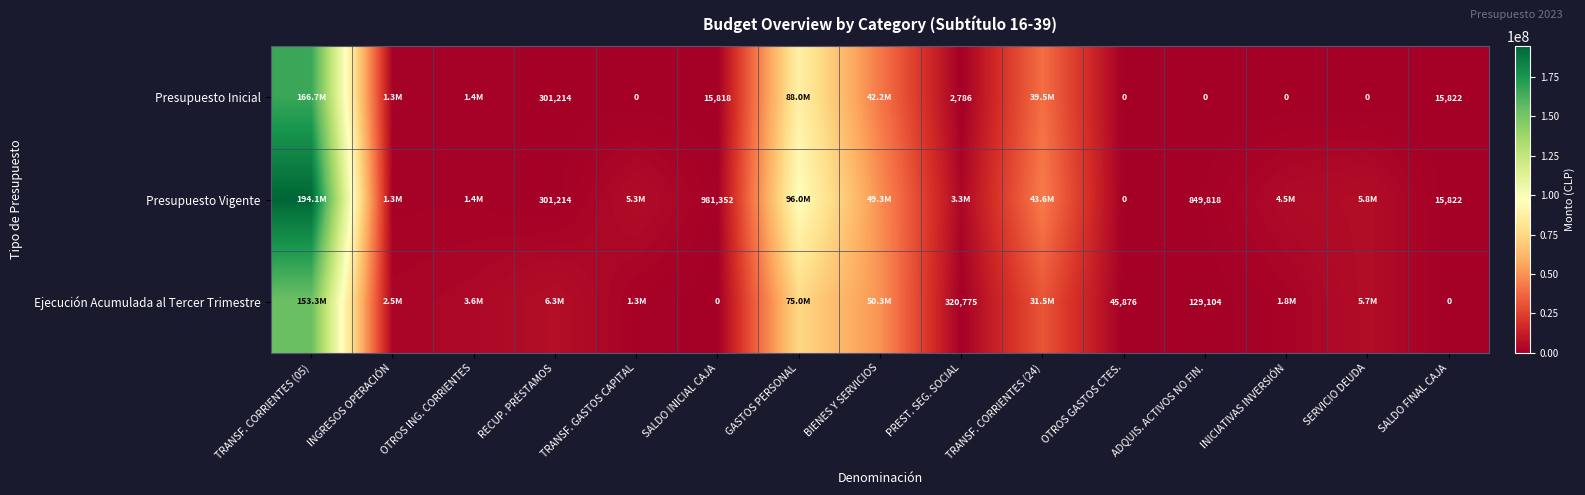

True or false: Presupuesto Inicial has a value of 1763 at PREST. SEG. SOCIAL.

False